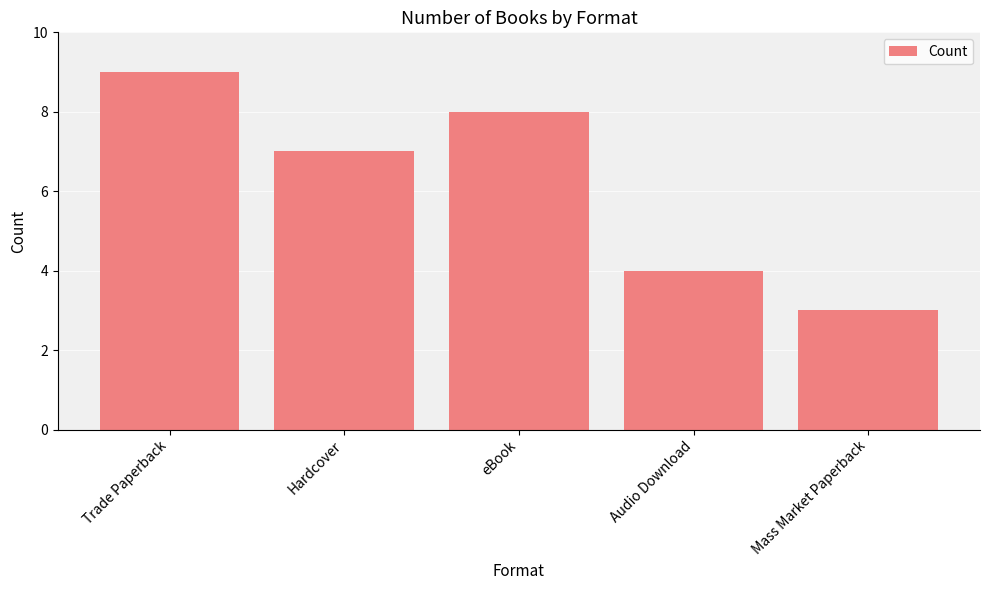

Does the chart contain stacked bars?

No